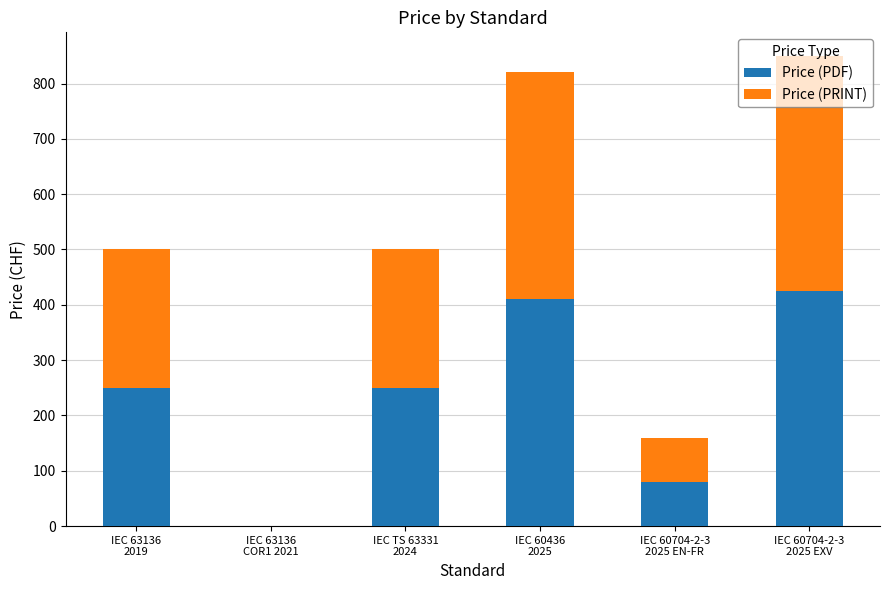

Count the number of categories in the chart.

6